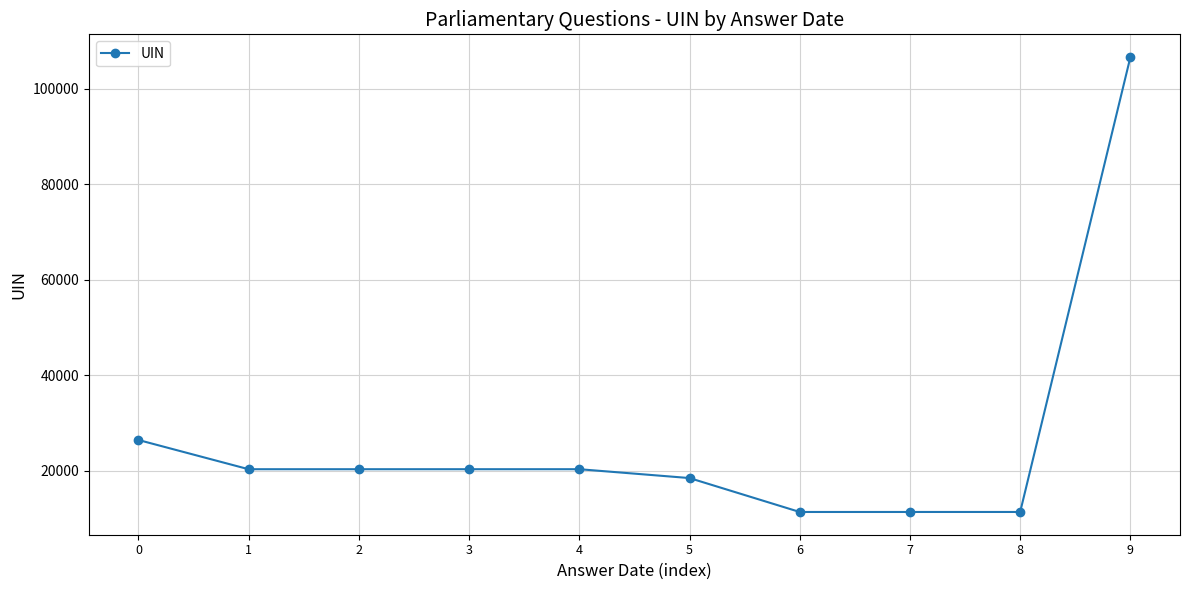

What is the greatest value displayed?

106685